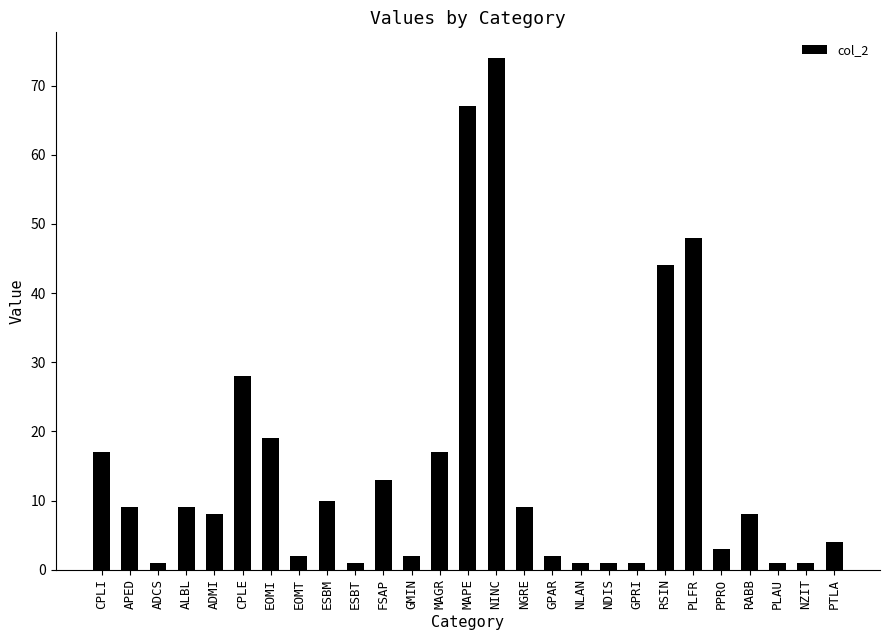

The value at ESBT is 1. True or false?

True